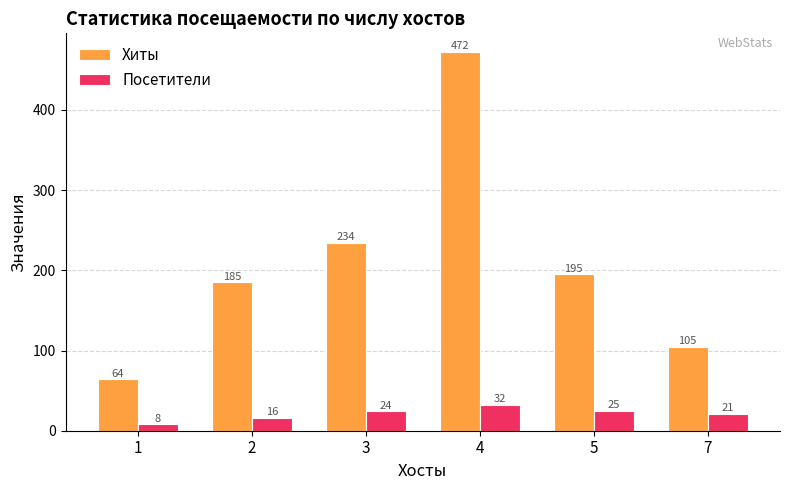

What is the minimum value for Хиты?

64